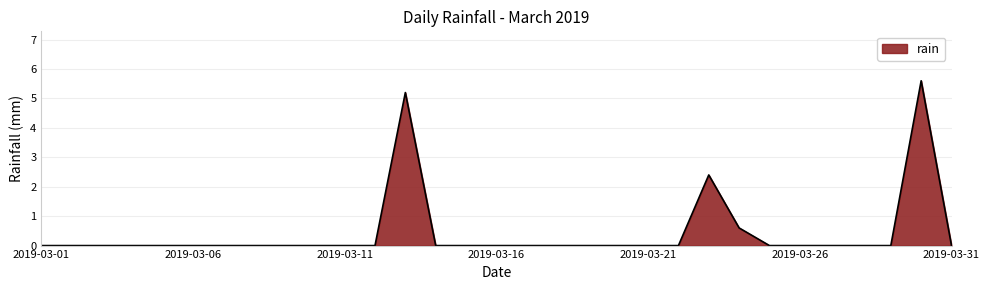

What is the greatest value displayed?

5.6